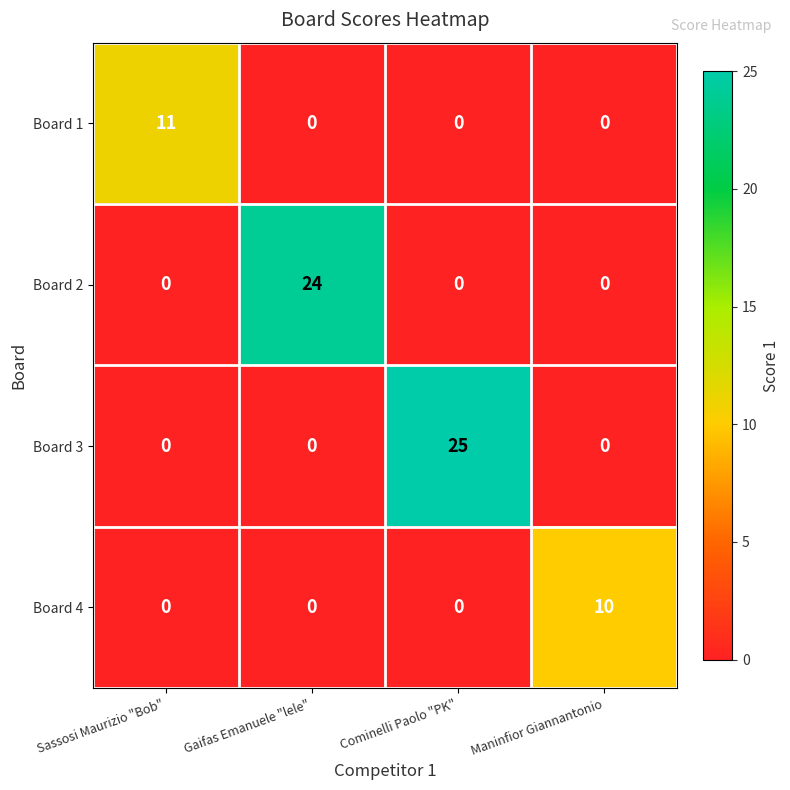

Count the number of categories in the chart.

4